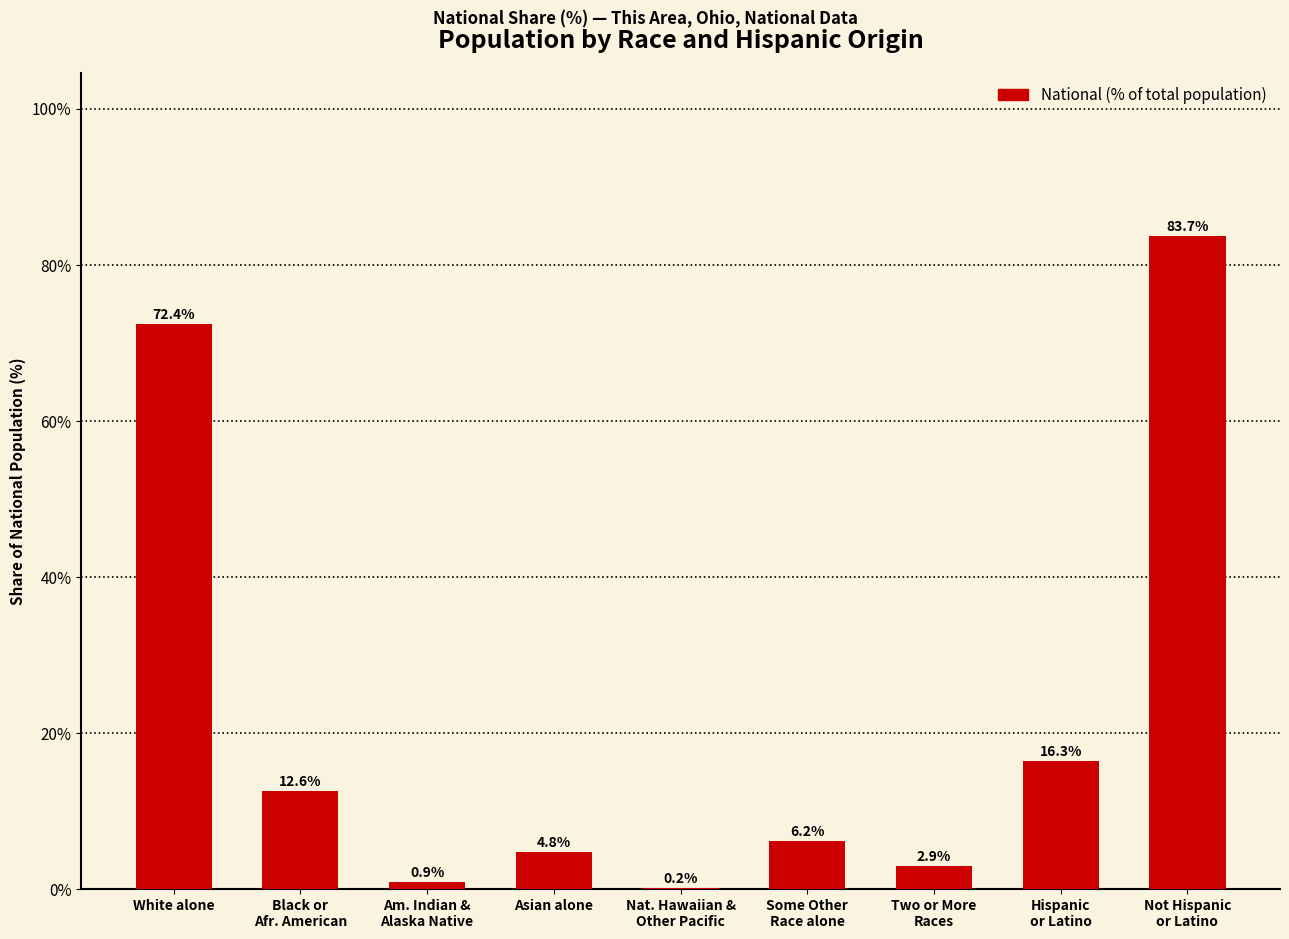

At which label is the value closest to 41?

Hispanic
or Latino